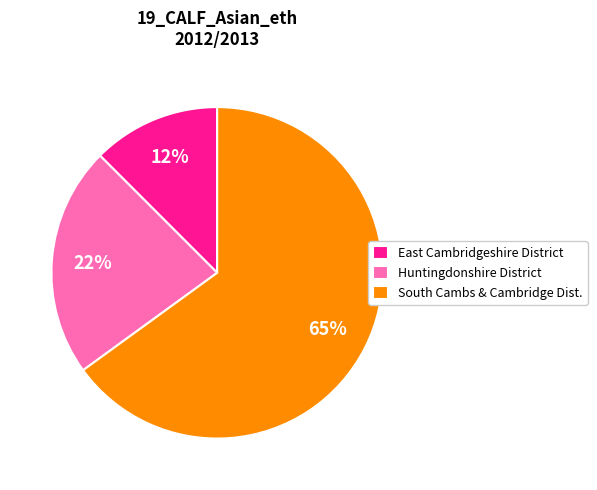

Count the number of slices in the pie.

3